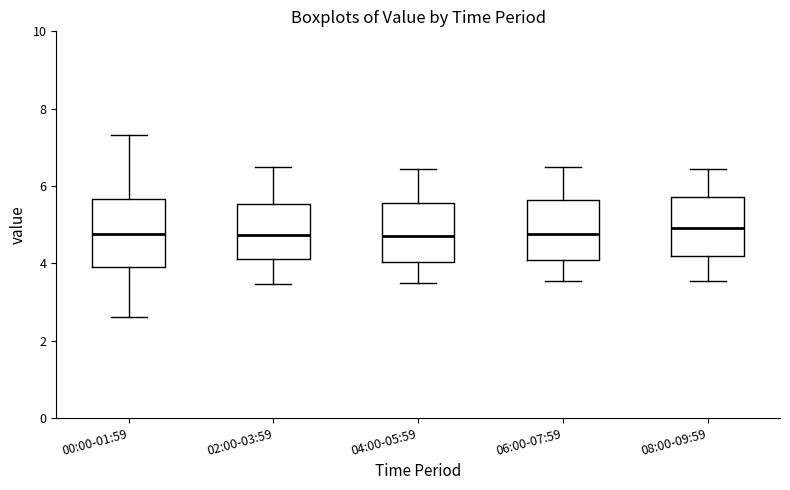

Reading left to right, transcribe this box plot: for each box, give where its median line is, the range the box spans, and where its two whiskers end, as read against the y-axis. The values are not printed on the chart, so give them approximately, as read against the axis.

00:00-01:59: median 4.8, box 4.0 to 5.6, whiskers 2.6 to 7.4
02:00-03:59: median 4.8, box 4.2 to 5.6, whiskers 3.4 to 6.6
04:00-05:59: median 4.8, box 4.0 to 5.6, whiskers 3.6 to 6.4
06:00-07:59: median 4.8, box 4.0 to 5.6, whiskers 3.6 to 6.6
08:00-09:59: median 5.0, box 4.2 to 5.8, whiskers 3.6 to 6.4